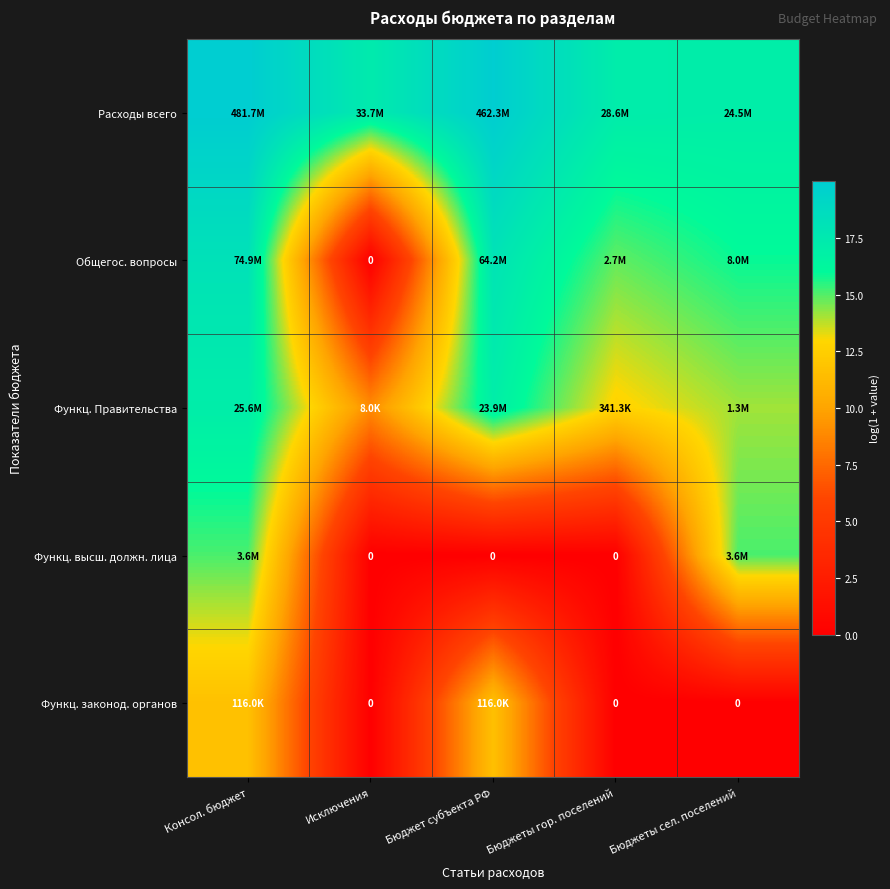

What is the spread (max minus min) of values at Бюджеты сел. поселений?

17.0